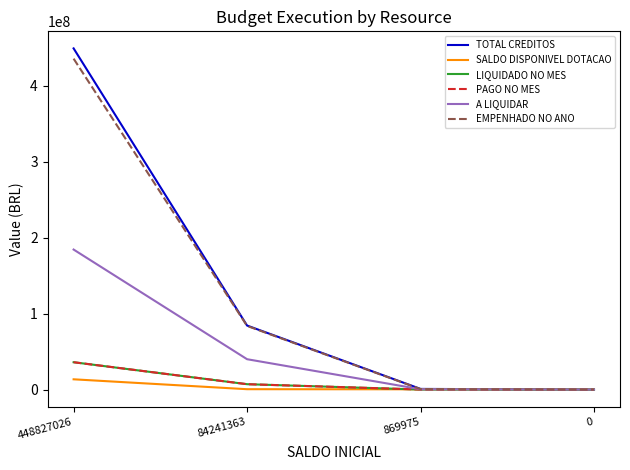

Does the chart have visible grid lines?

No